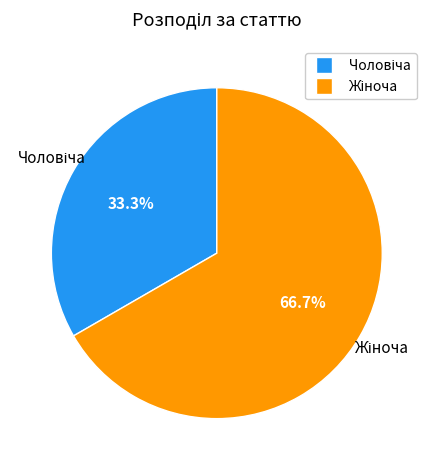

Count the number of slices in the pie.

2